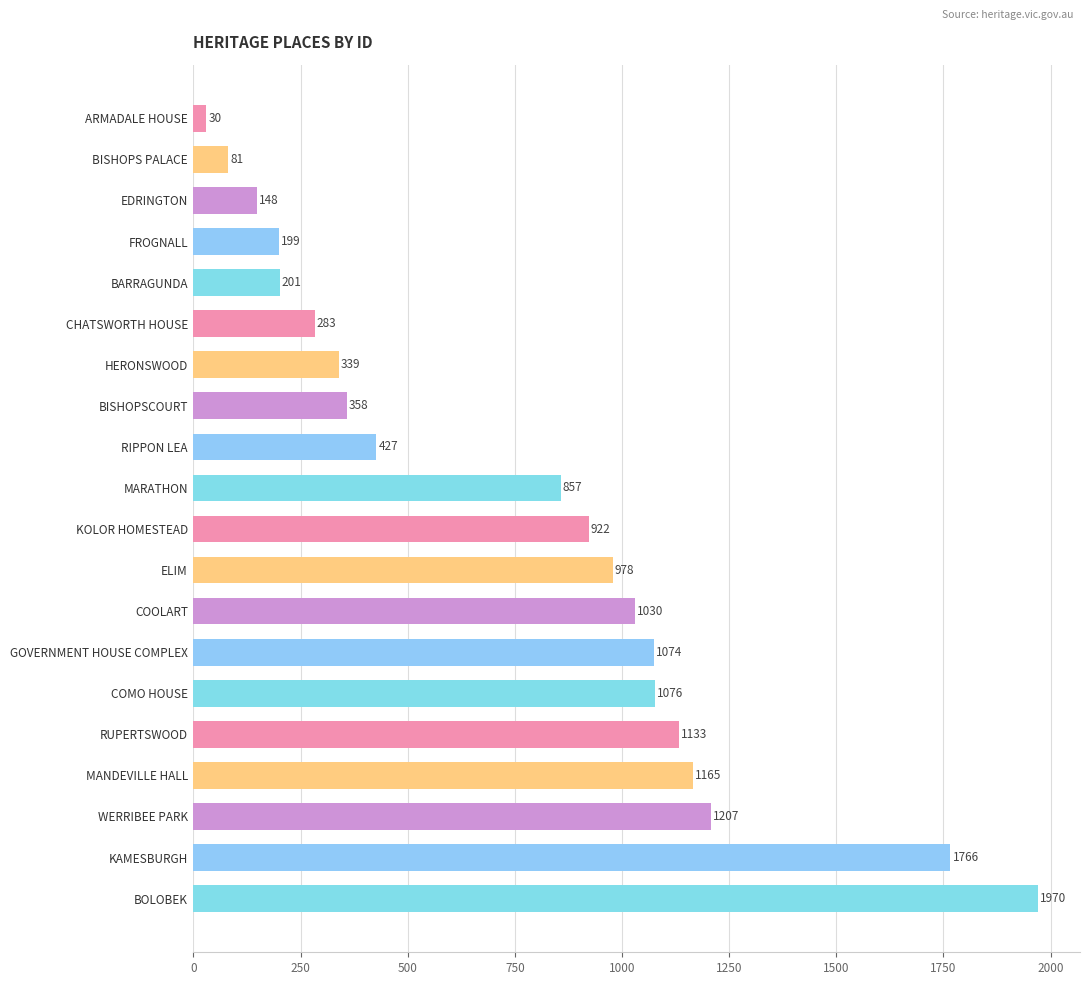

Read the value at RUPERTSWOOD, to the nearest 10.

1130